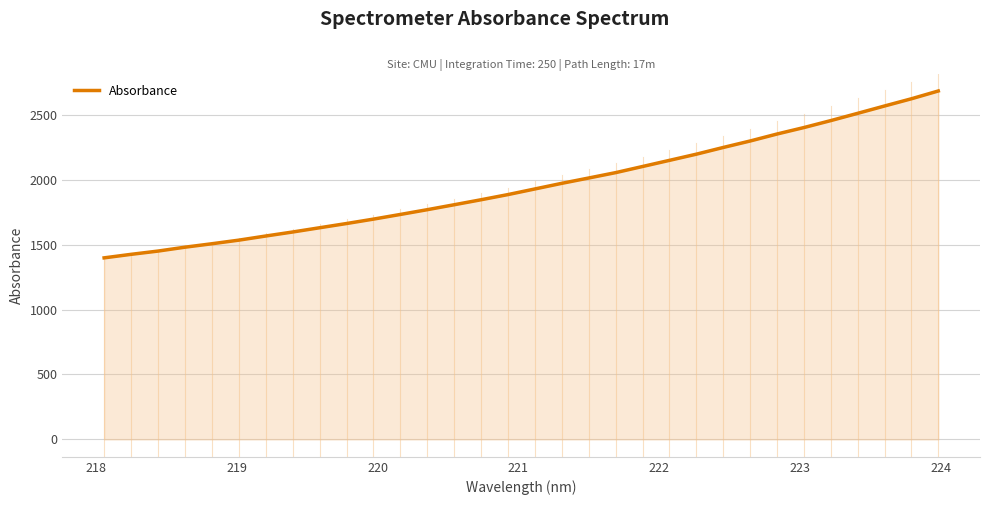

What is the greatest value displayed?

2683.1